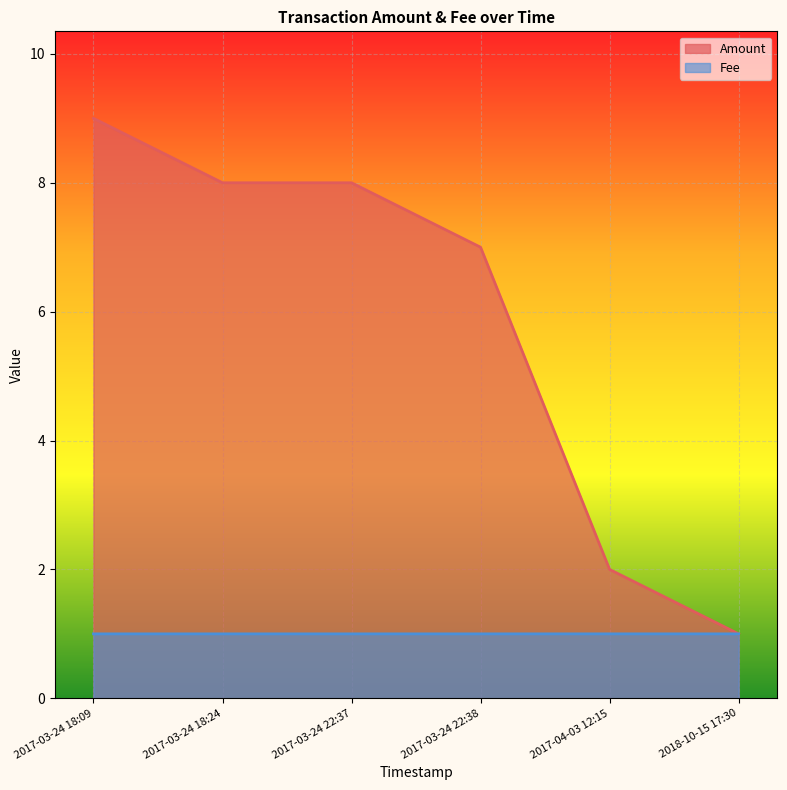

Rank the series by their average value, from highest to lowest.

Amount, Fee